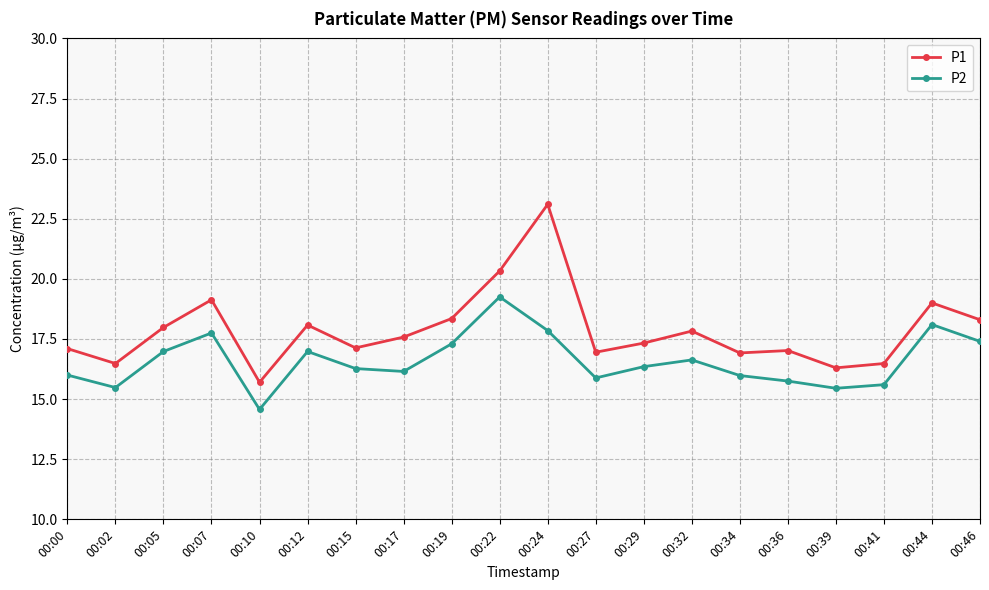

At which category does P1 reach its first local peak?

00:07